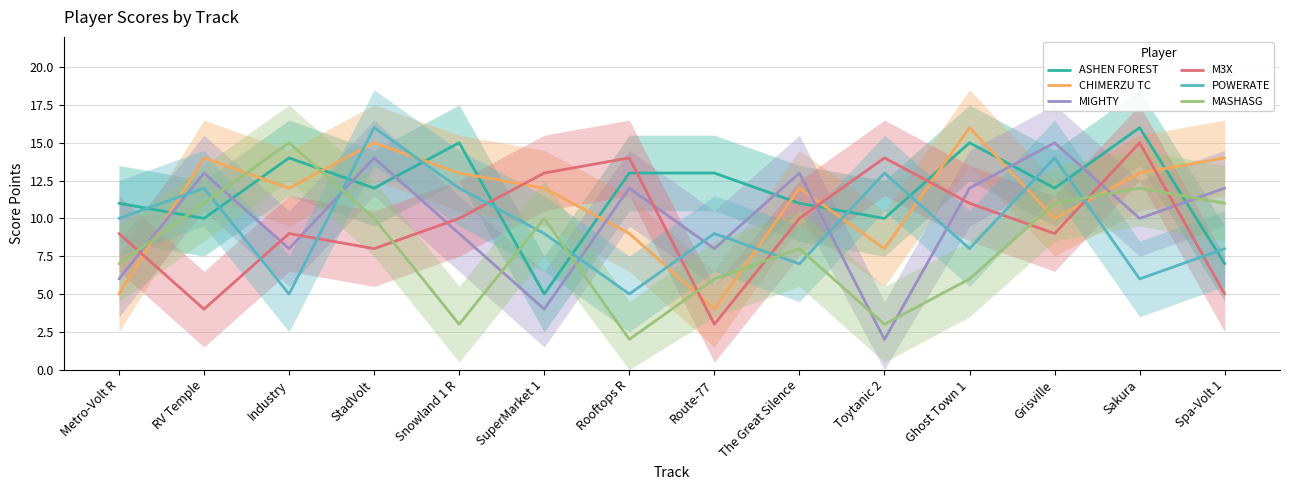

At which label does CHIMERZU TC reach its peak?

Ghost Town 1